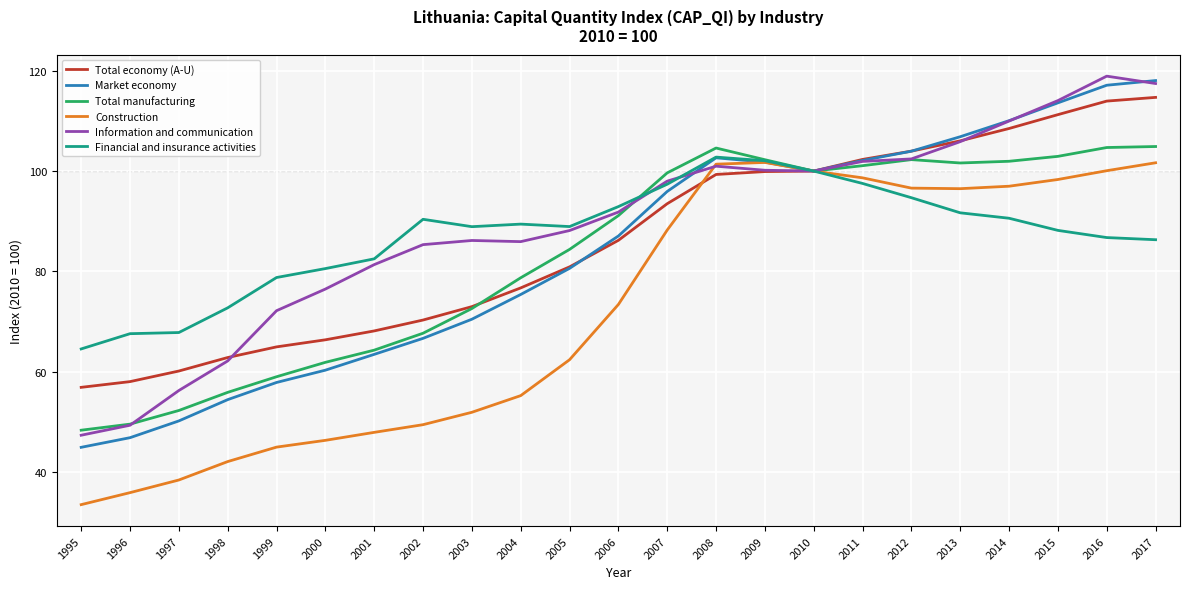

Is the value of Total manufacturing at 2016 greater than the value of Construction at 2012?

Yes